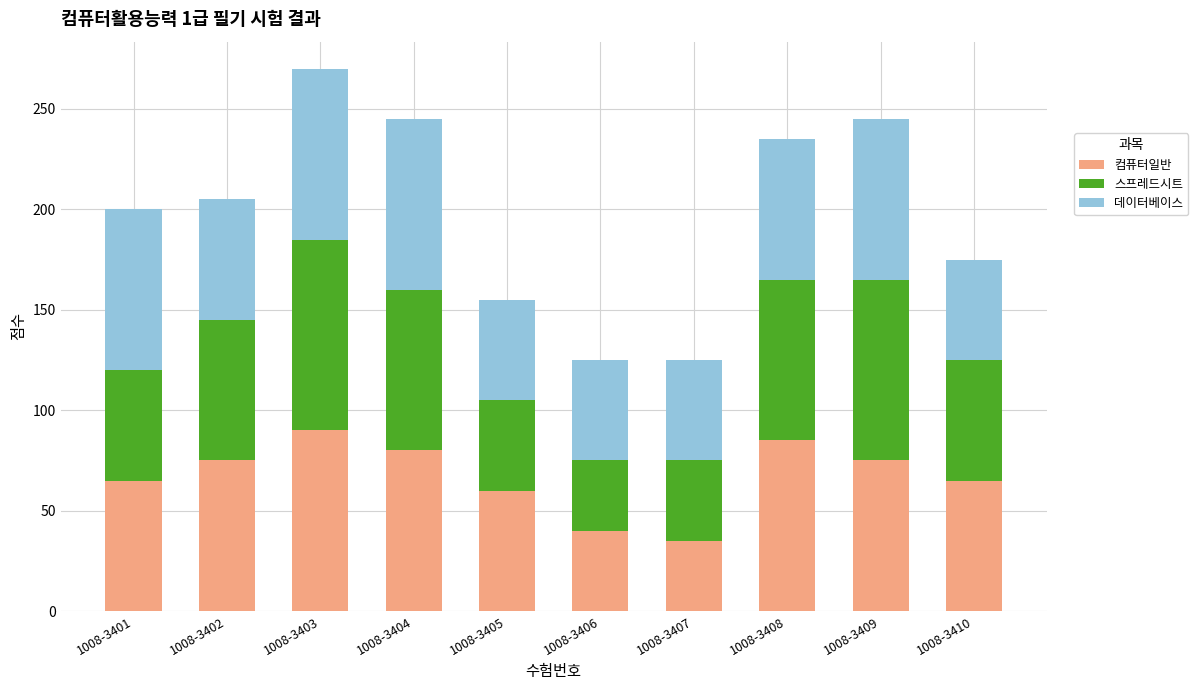

What is the average value of the 컴퓨터일반 series?

67